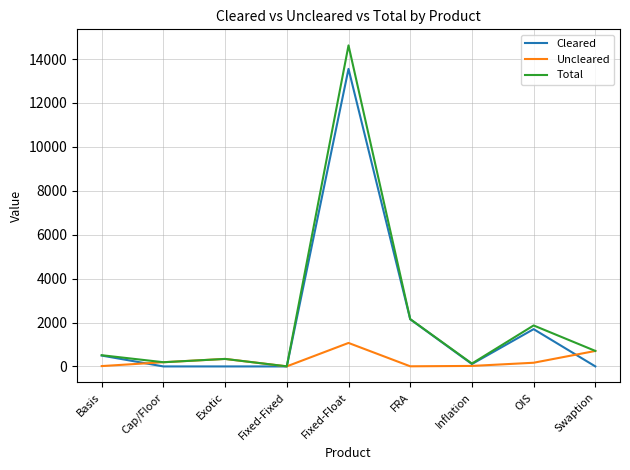

What is the difference between the maximum and second lowest values in the Cleared series?

13550